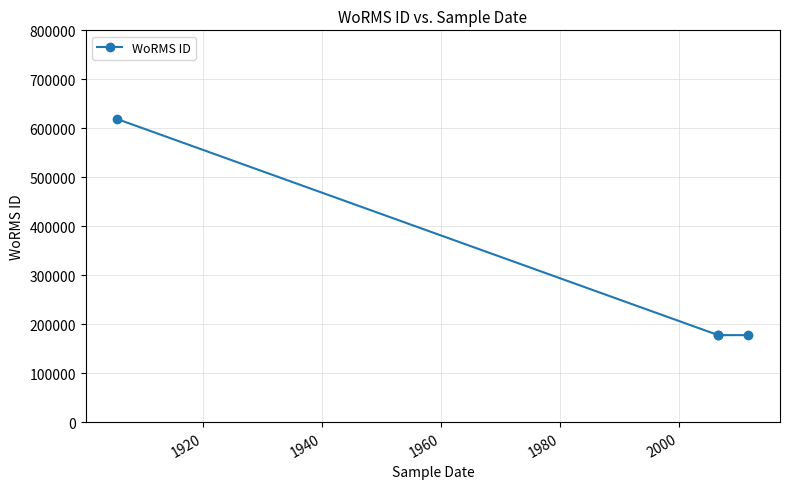

What is the value of the 2nd point from the left?

177595